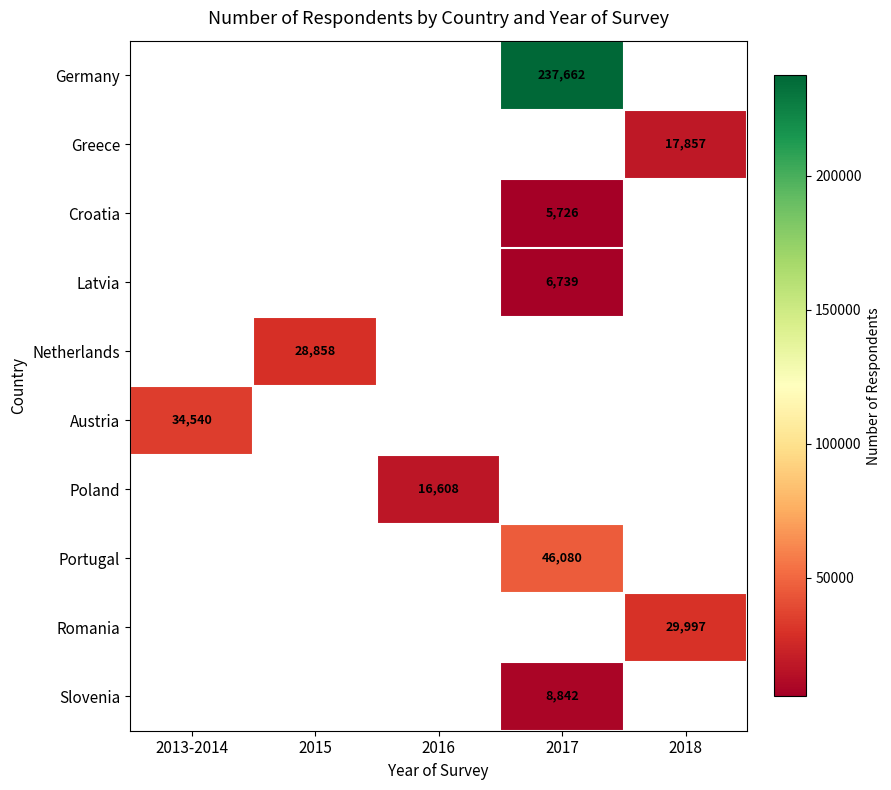

True or false: Latvia has a value of 10607 at 2017.

False